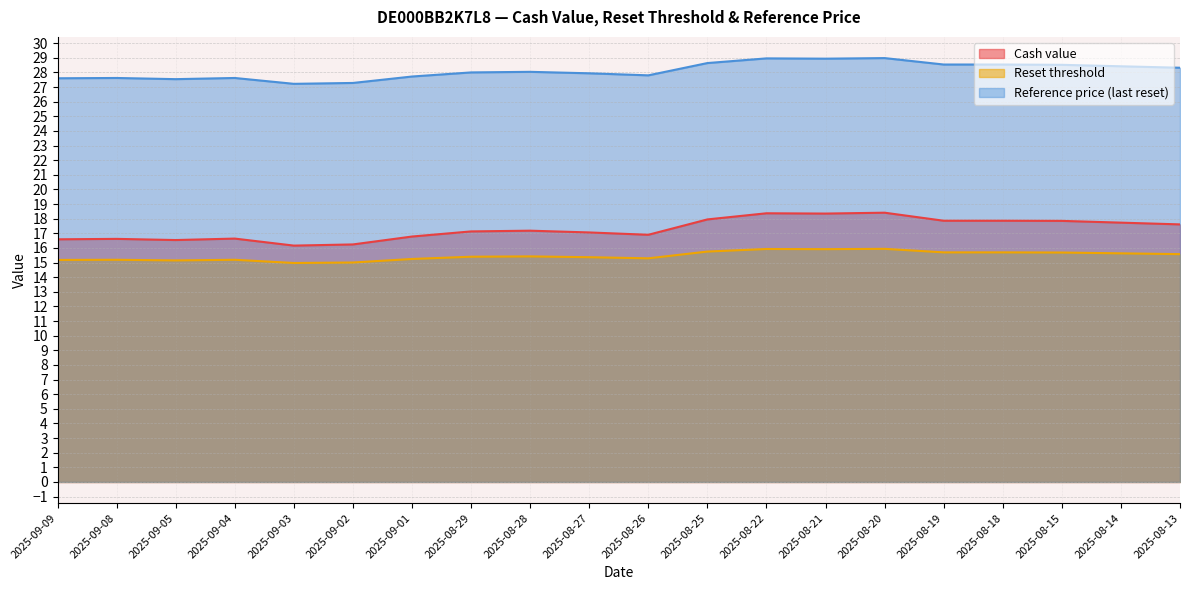

At which label does Reset threshold reach its peak?

2025-08-20